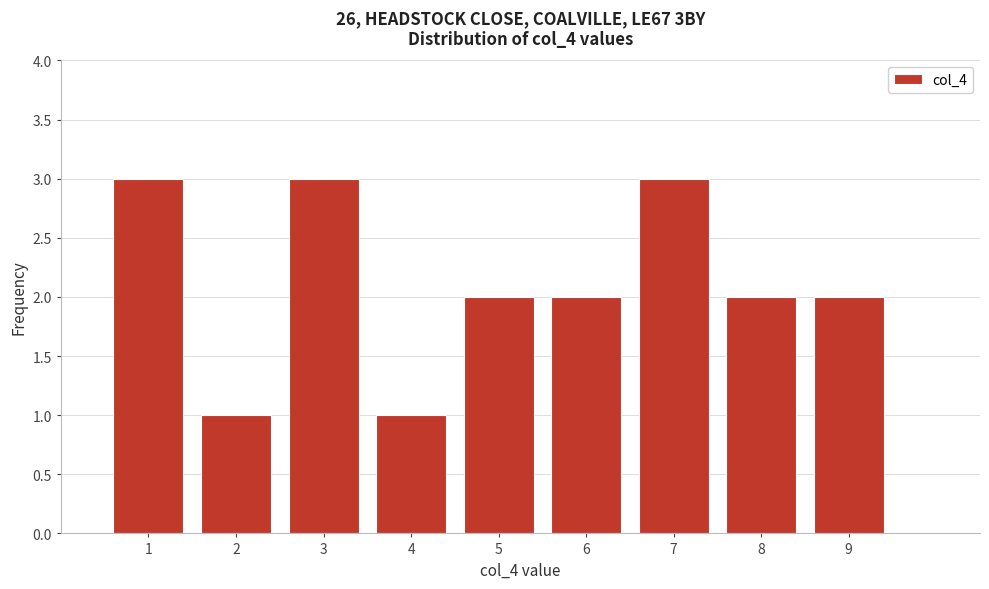

Reading left to right, transcribe this chart: for each bar, give the range it covers on the x-axis and its height. The values are not printed on the chart, so give them approximately, as read against the axis.

0.5 to 1.5: 3
1.5 to 2.5: 1
2.5 to 3.5: 3
3.5 to 4.5: 1
4.5 to 5.5: 2
5.5 to 6.5: 2
6.5 to 7.5: 3
7.5 to 8.5: 2
8.5 to 9.5: 2